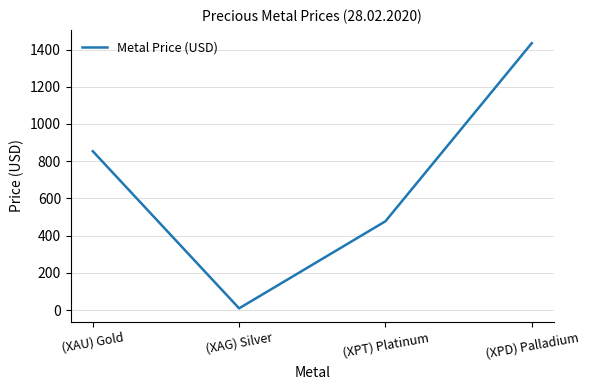

True or false: there are more than 1 points higher than both neighbors.

False